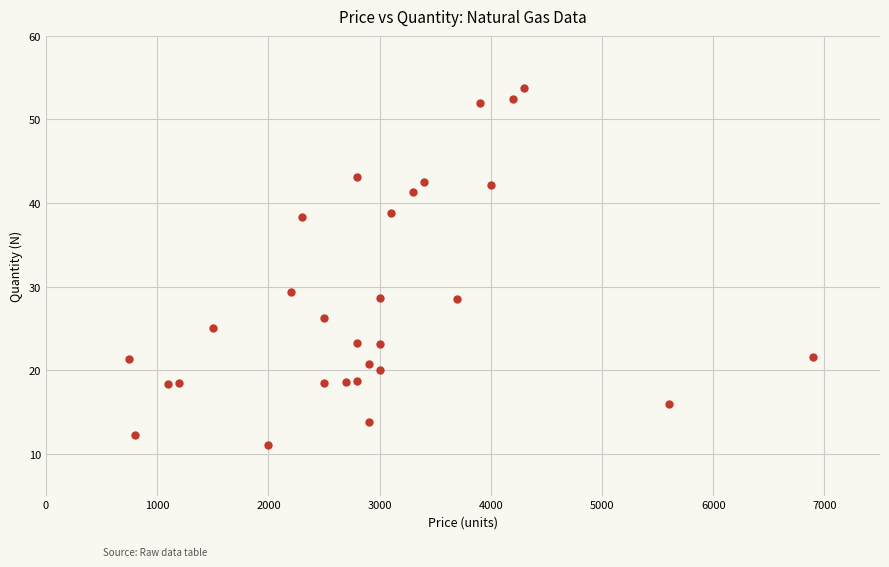

What Y value in the scatter plot is closest to 32?

29.3